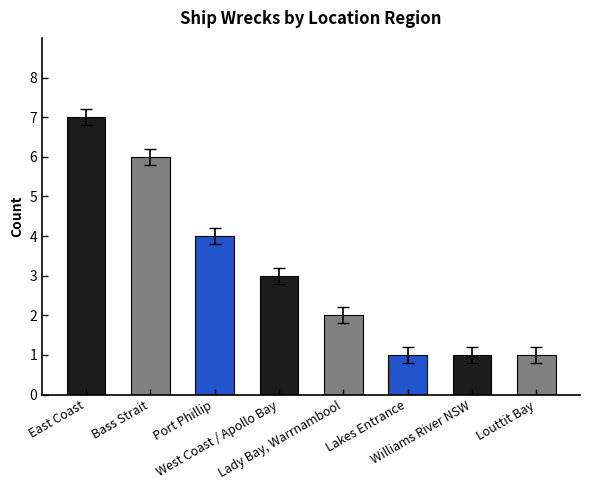

Between West Coast / Apollo Bay and Bass Strait, which is larger?

Bass Strait